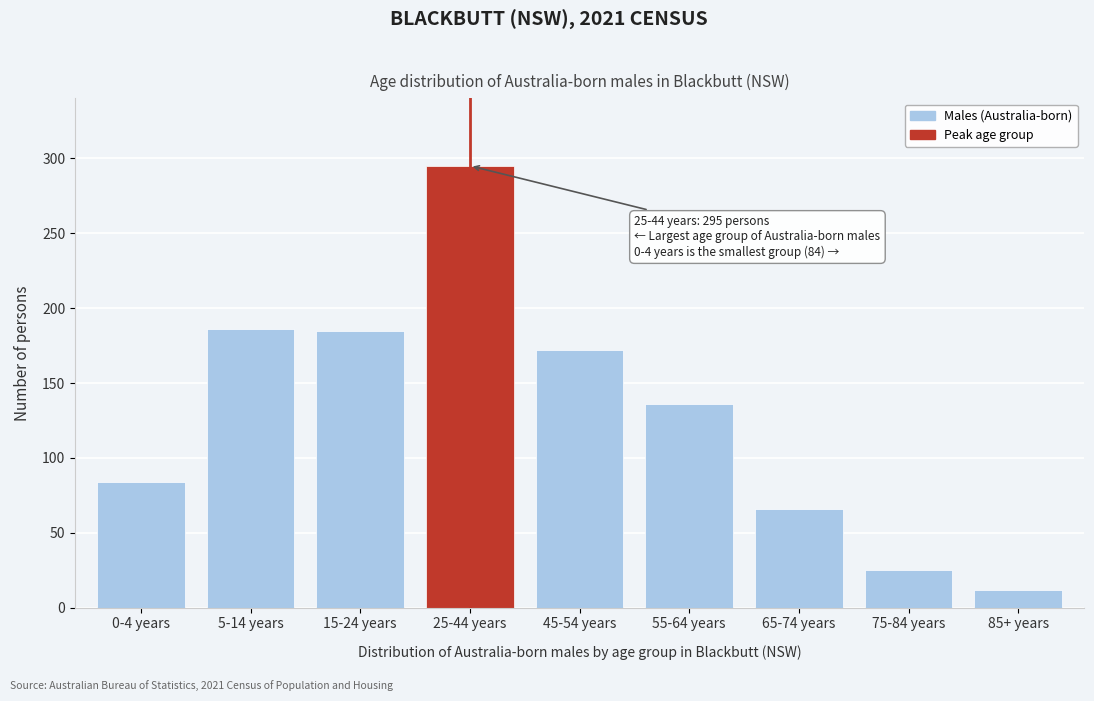

What is the change in value from 15-24 years to 25-44 years?

+110